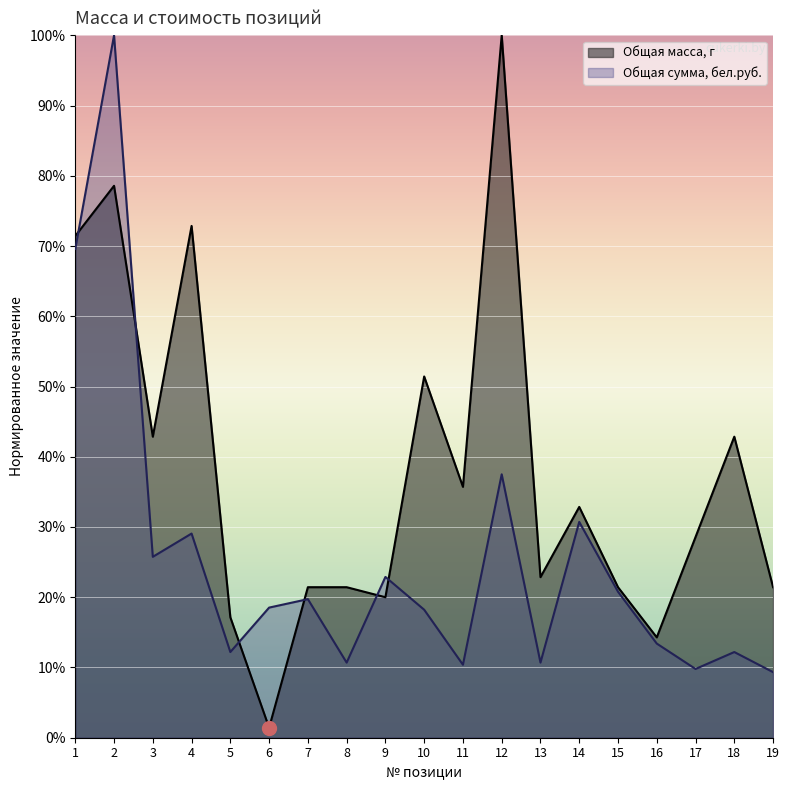

Where is Общая сумма, бел.руб. nearest to the value 54?

1